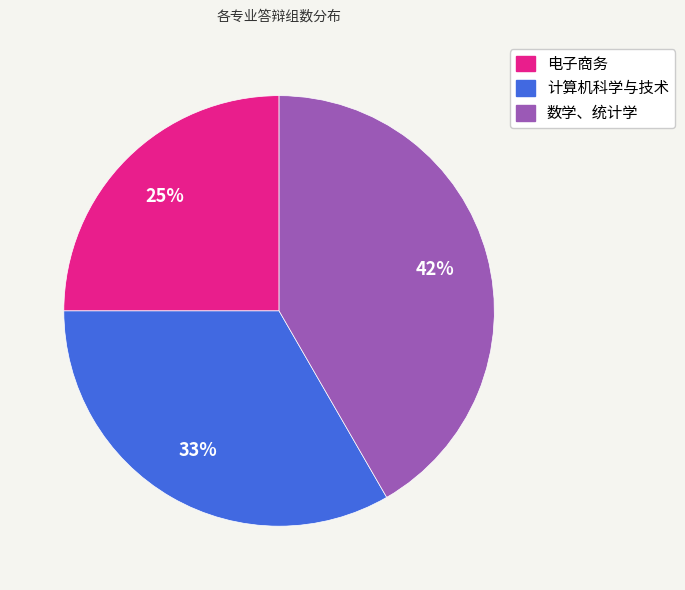

Does any single category account for the majority?

No